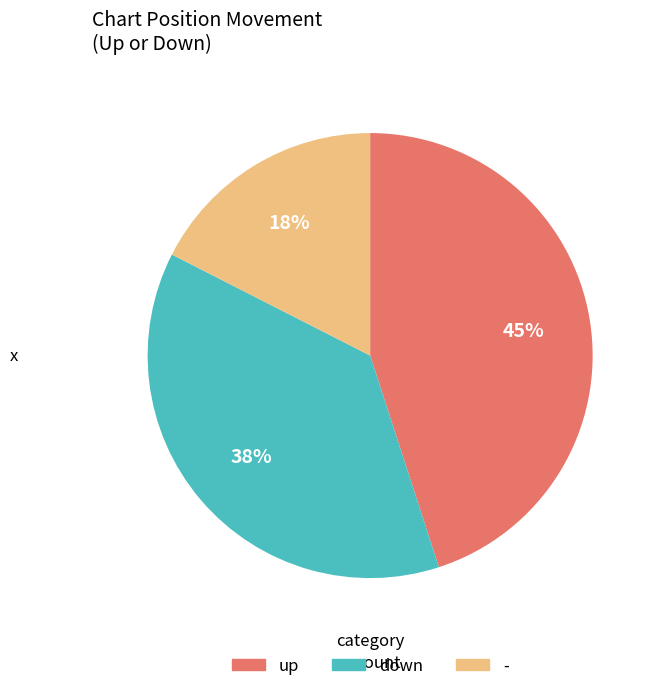

Between up and down, which is larger?

up